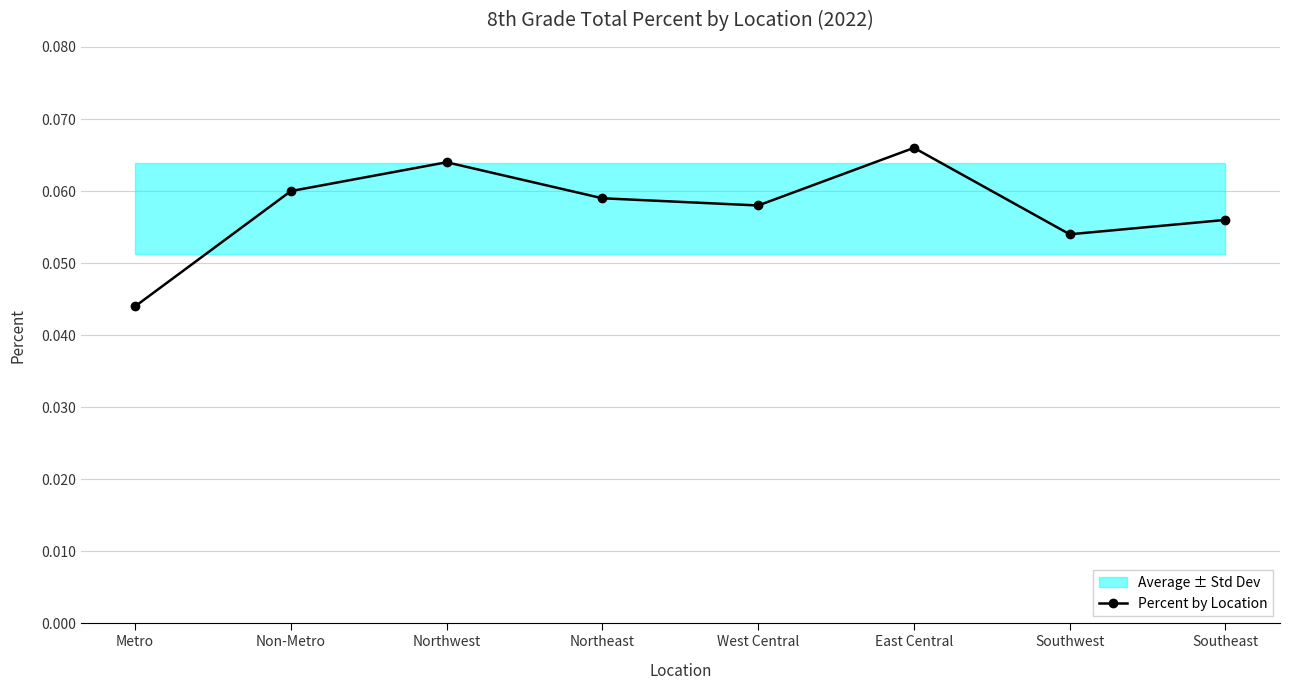

What is the value of the 2nd point from the left?

0.1